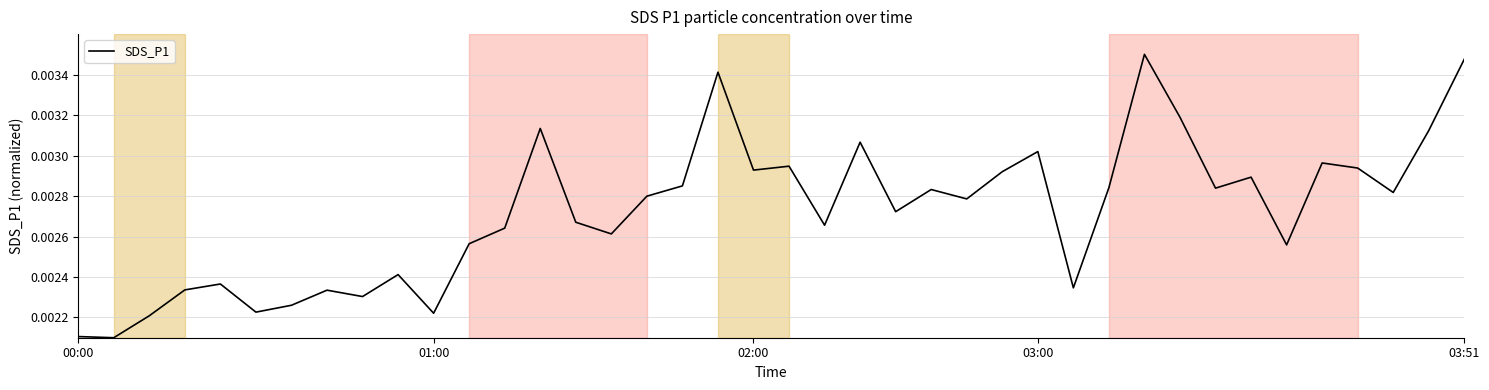

What is the sum of all values?

0.1